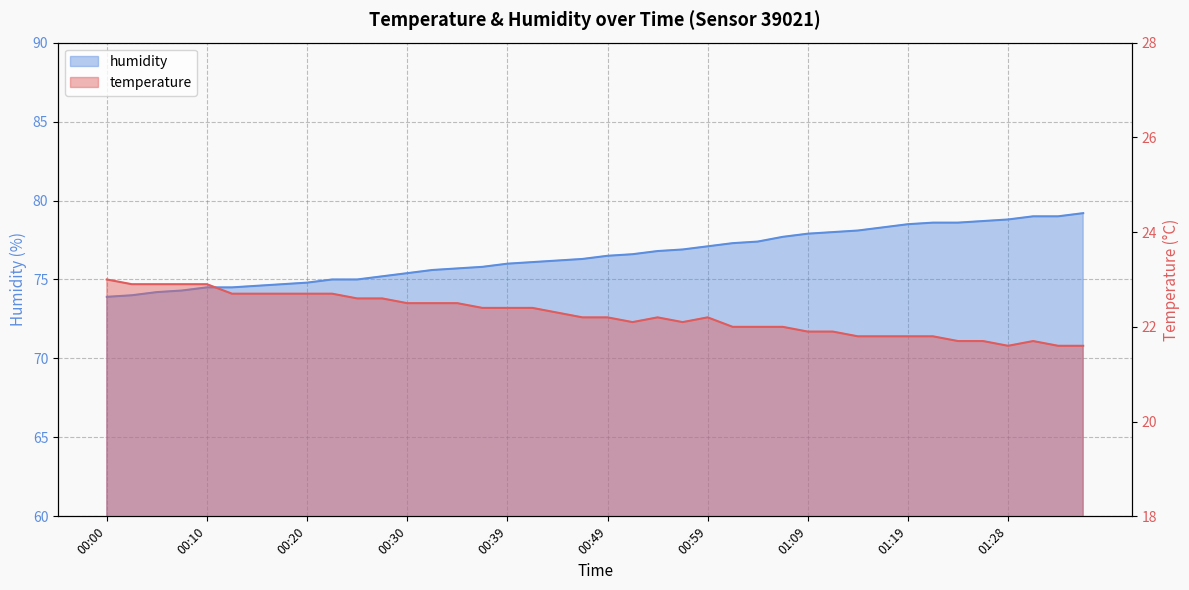

Does the chart have visible grid lines?

Yes